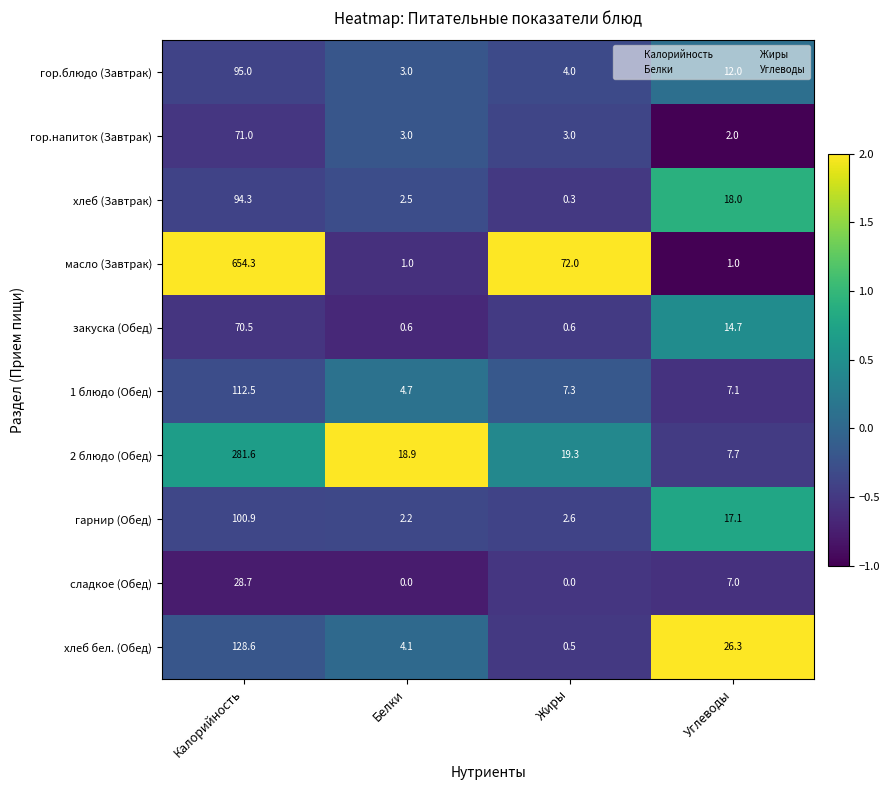

At how many categories does at least one series exceed 2?

4